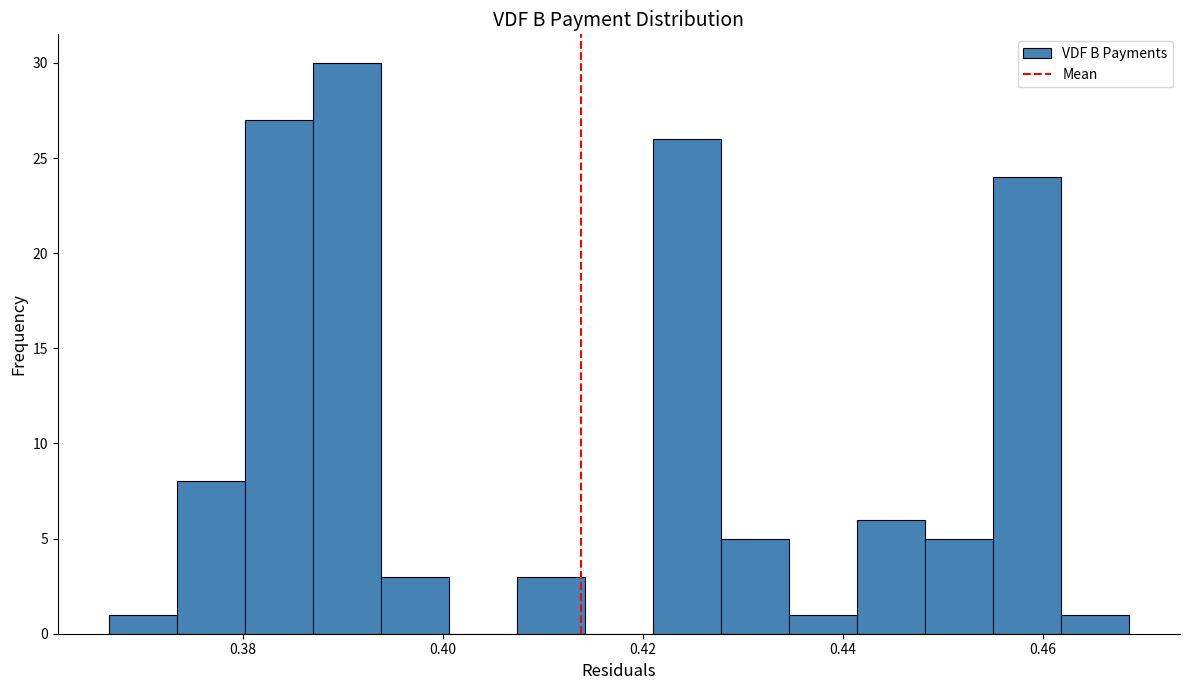

Around what value on the x-axis is the tallest bar? Give the approximate position of its centre, as read against the axis.

0.390